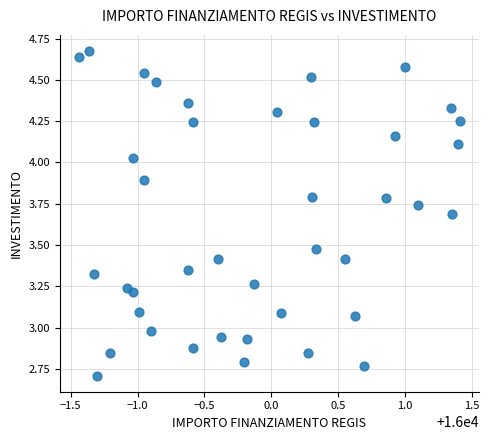

What is the range of Y values (max minus min)?

2.0